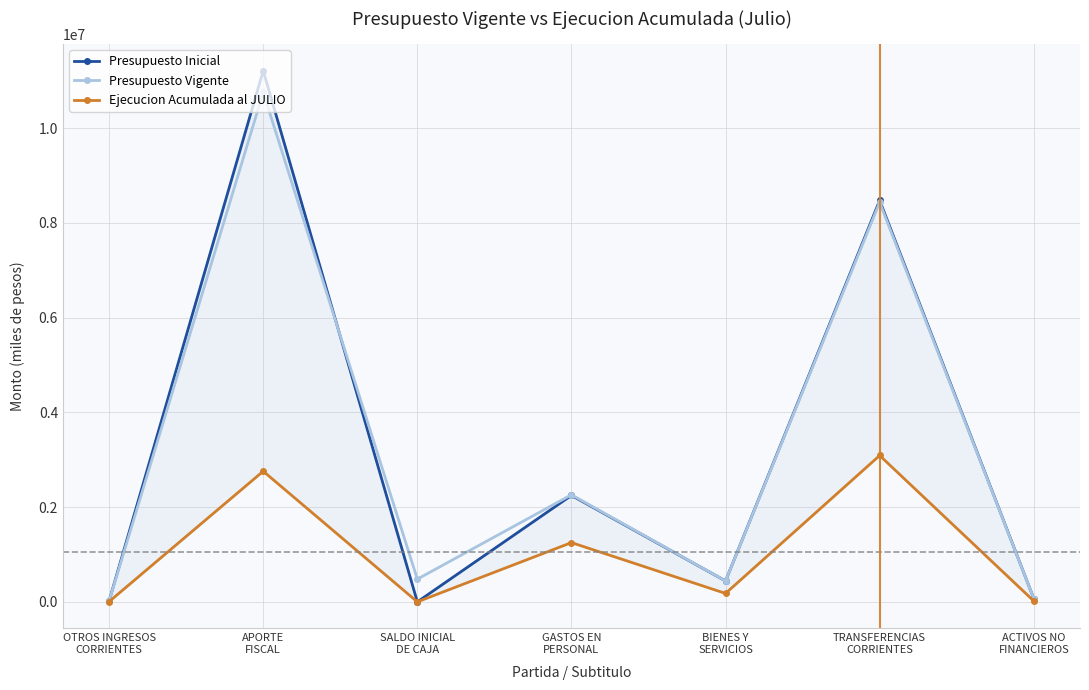

What is the sum of all Presupuesto Vigente values?

22454546